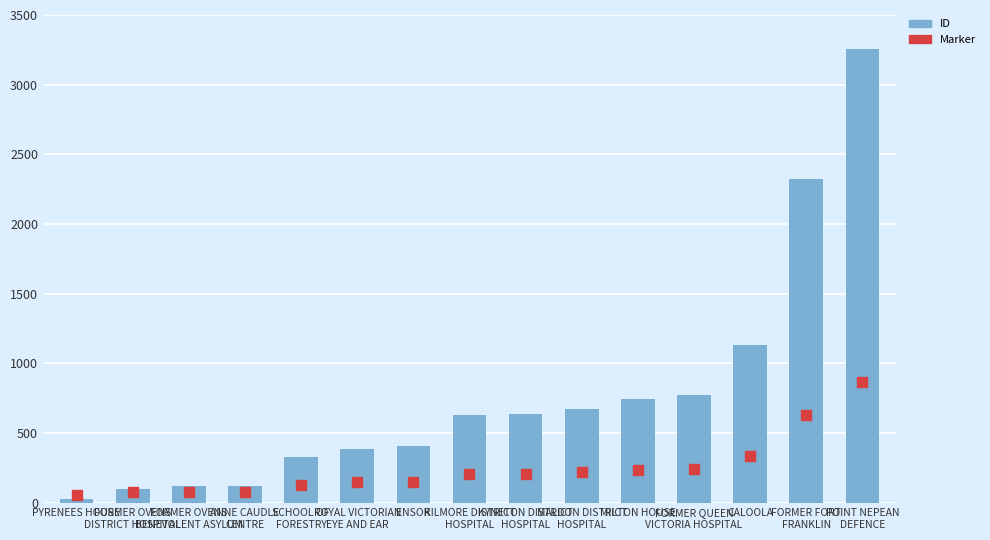

At how many categories does at least one series exceed 708?

5